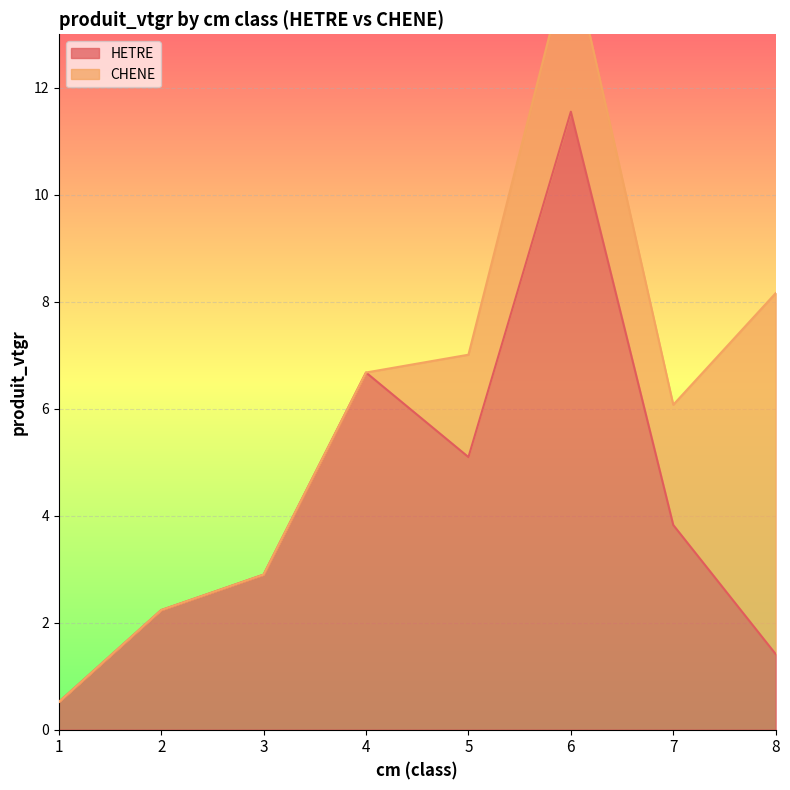

What is the minimum value for HETRE?

0.5